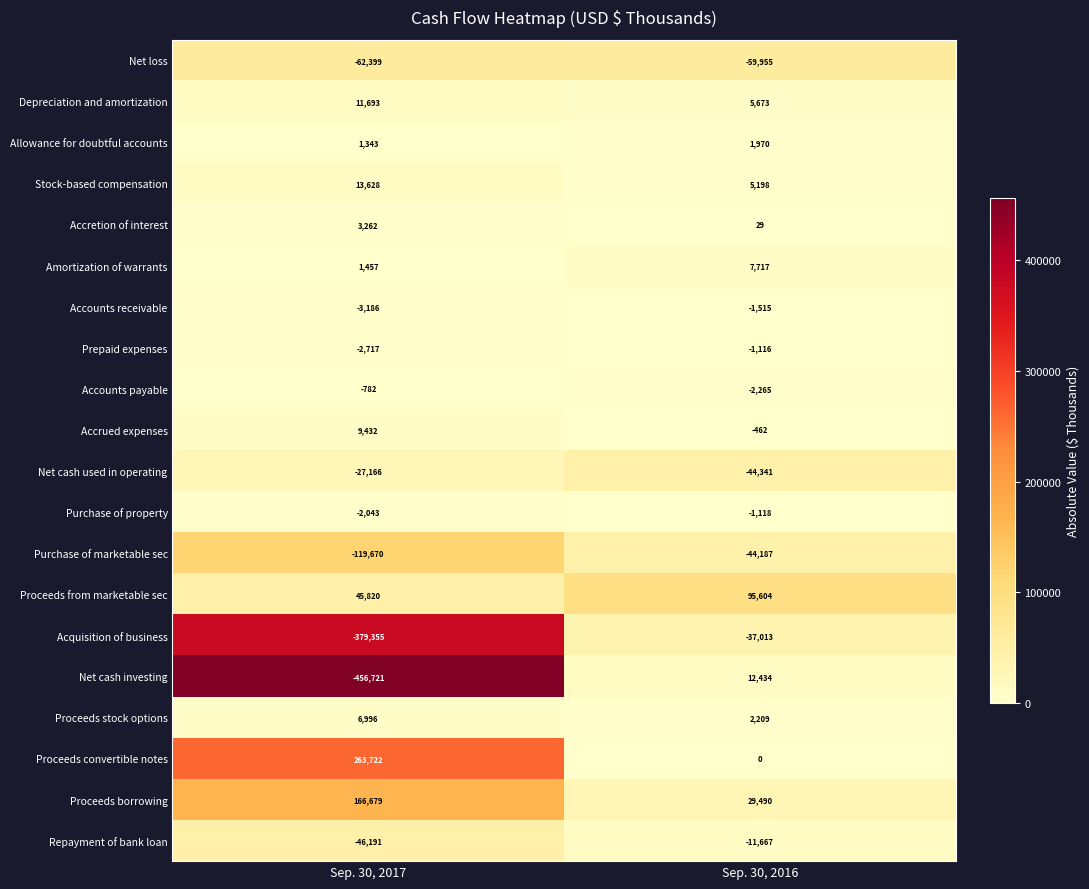

At which category does the chart reach its minimum across all series?

Sep. 30, 2017